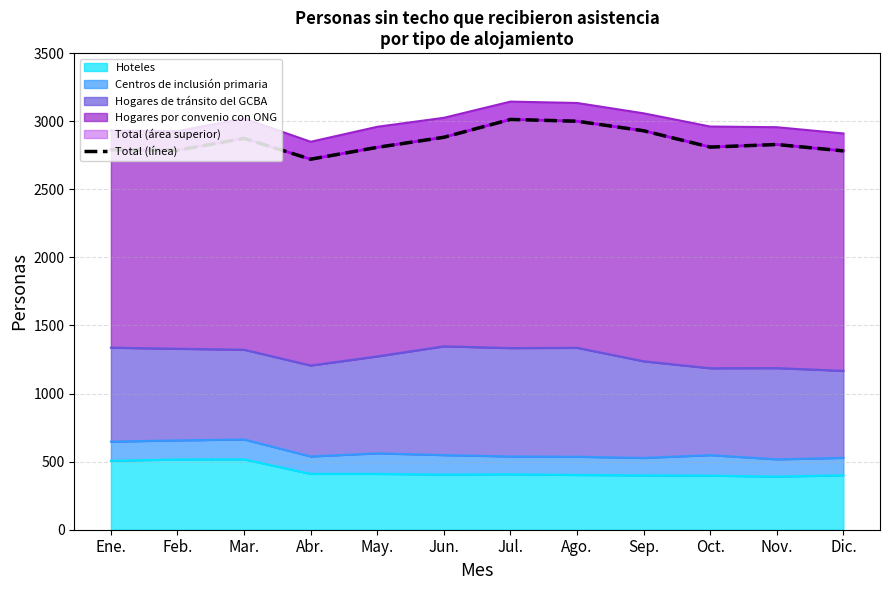

Reading right to left, what are all the values shown in this chart?

Dic.=2782	Nov.=2829	Oct.=2810	Sep.=2930	Ago.=3000	Jul.=3013	Jun.=2882	May.=2808	Abr.=2721	Mar.=2874	Feb.=2787	Ene.=2791